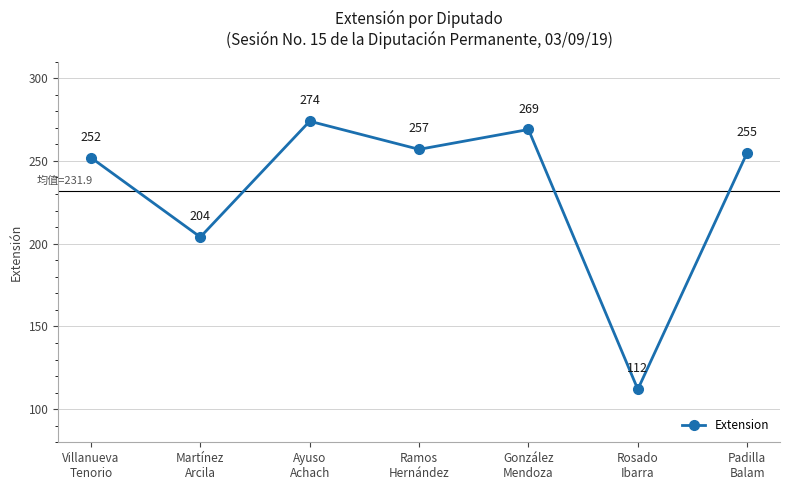

Does the chart have visible grid lines?

Yes